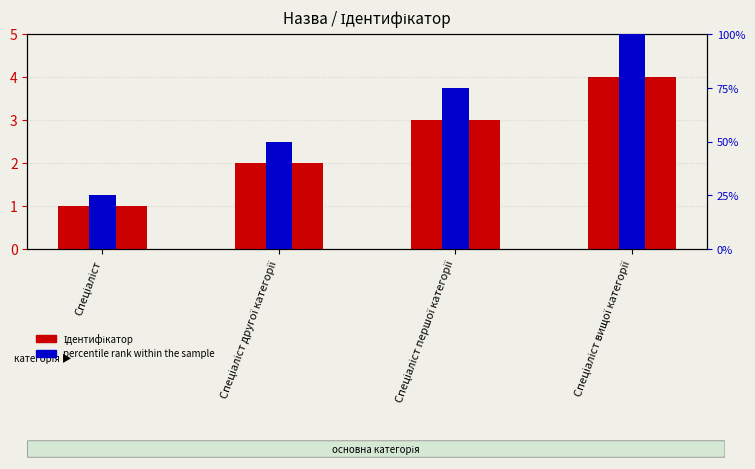

Reading left to right, transcribe all the data shown in this chart.

Ідентифікатор: 1.0	2.0	3.0	4.0
percentile rank within the sample: 0.2	0.5	0.8	1.0